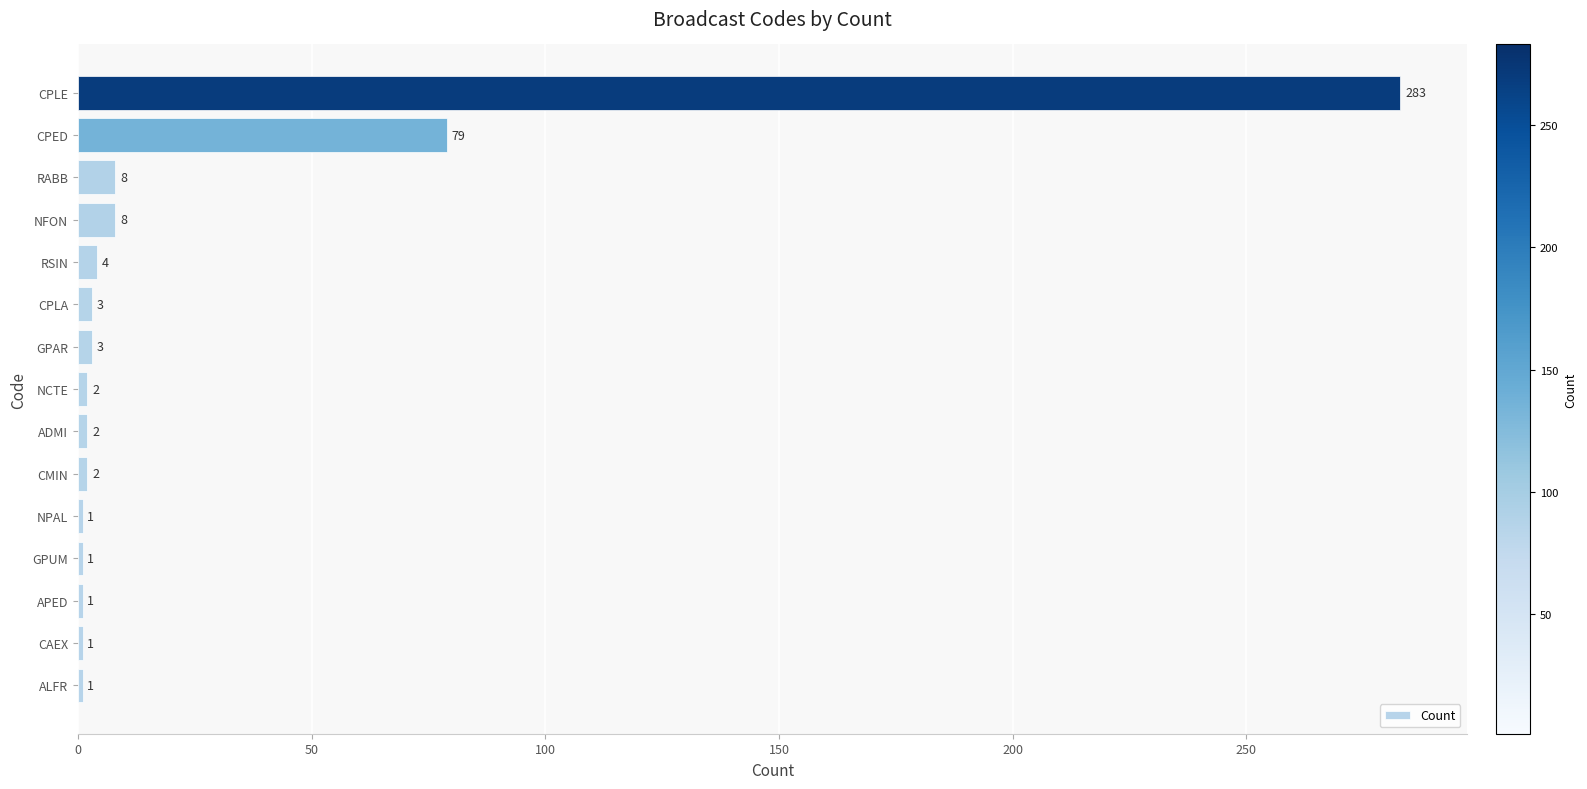

True or false: the data shows 1 at APED.

True